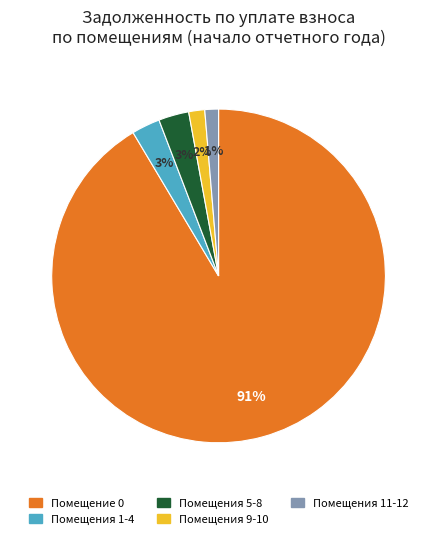

To the nearest percent, what is the difference between the largest and smallest slice percentages?

90%